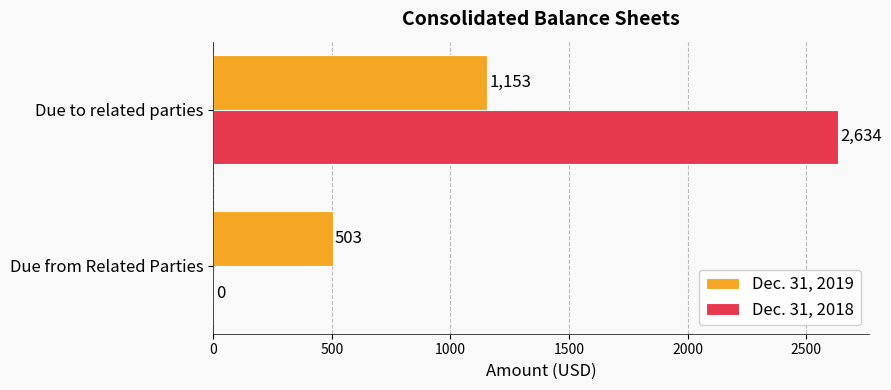

What is the greatest value displayed?

2634